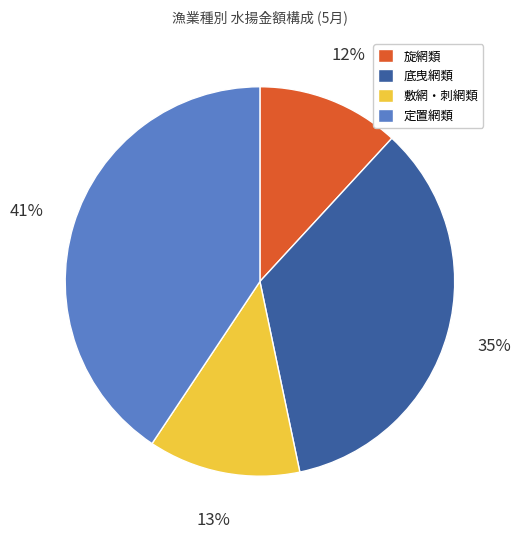

Is there any slice that represents more than half of the pie?

No